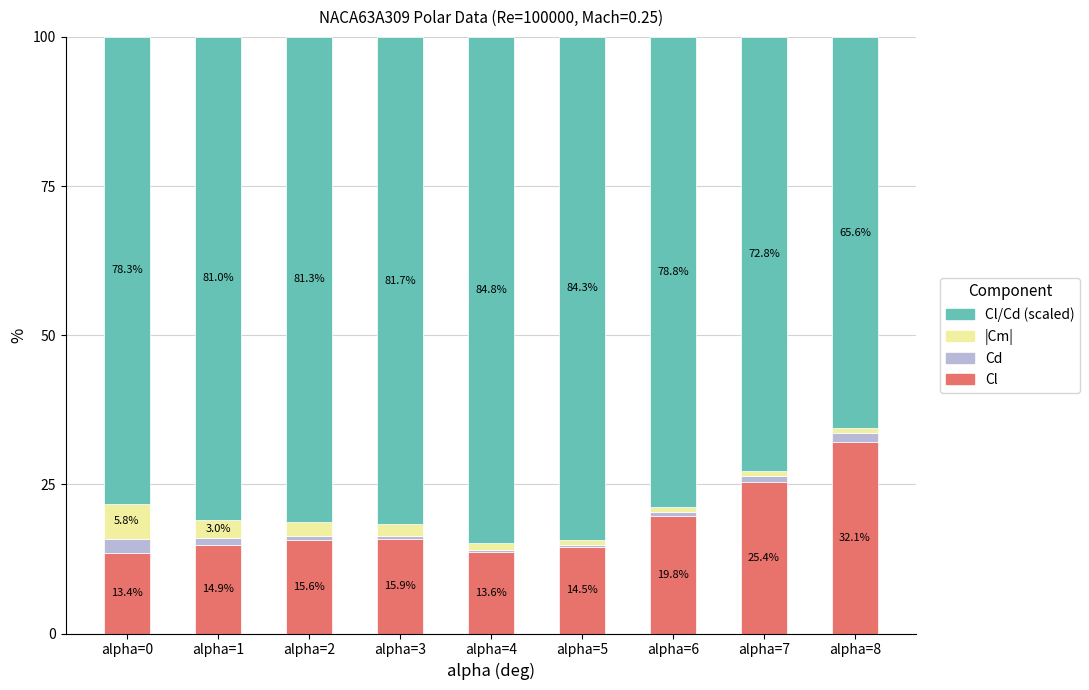

What is the sum of the Cl values at alpha=8 and alpha=4?

45.7